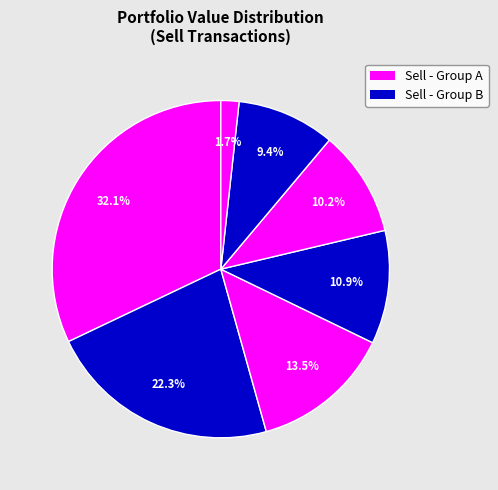

To the nearest percent, what is the difference between the largest and smallest slice percentages?

30%